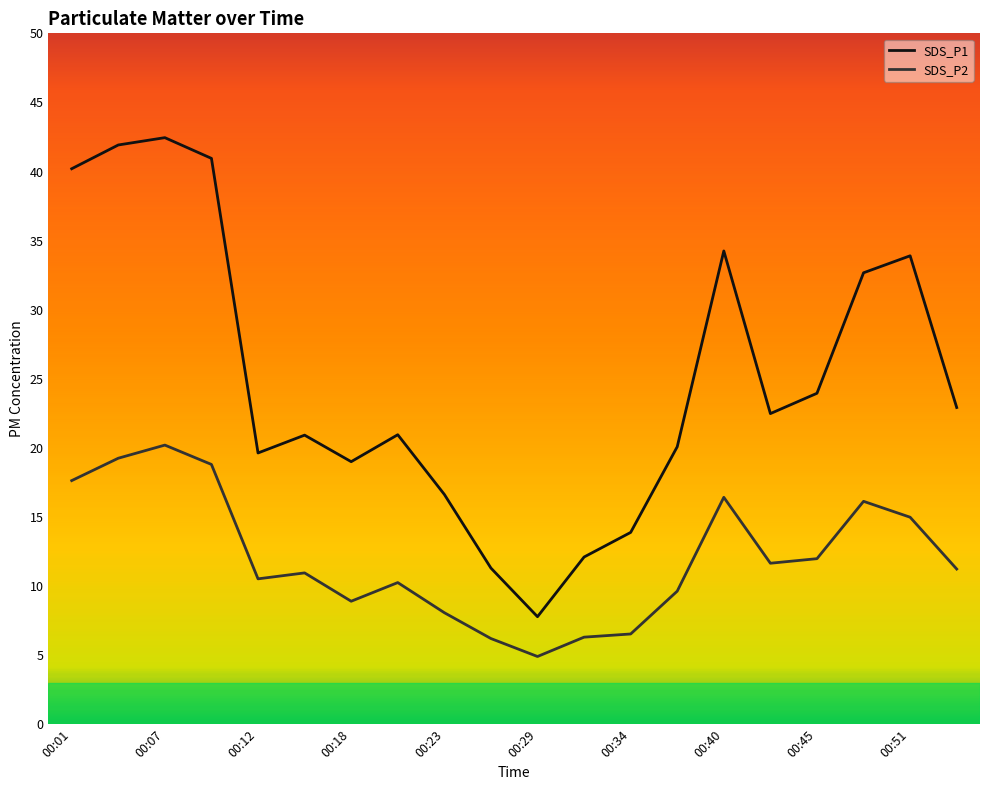

Which series has the largest total across all categories?

SDS_P1